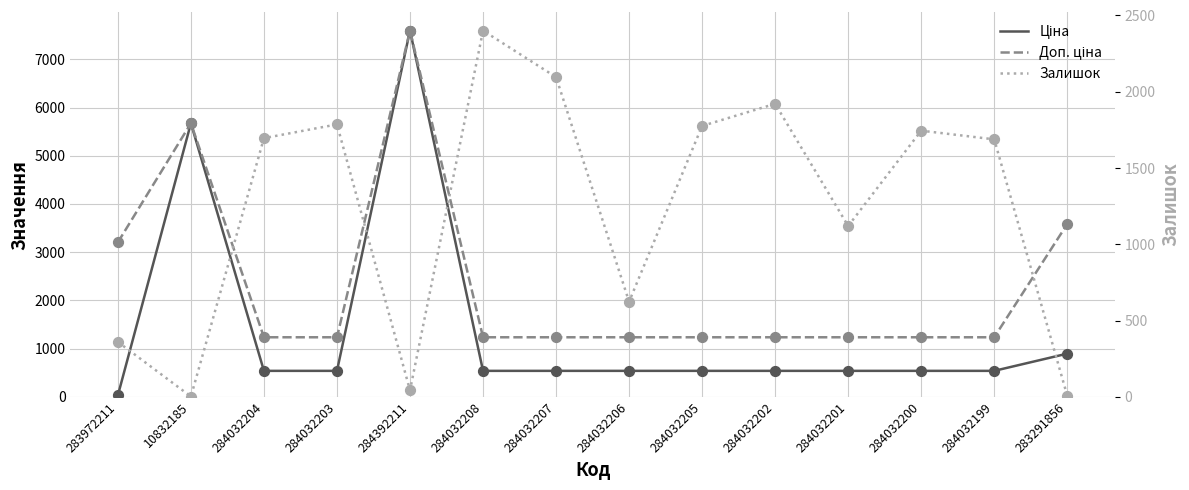

Is the value of Ціна at 284392211 greater than the value of Доп. ціна at 284032208?

Yes